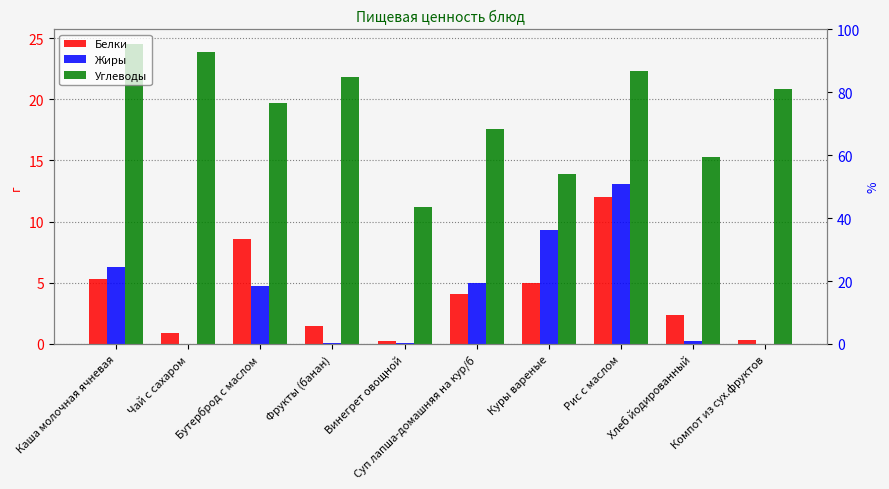

Are the bars horizontal?

No